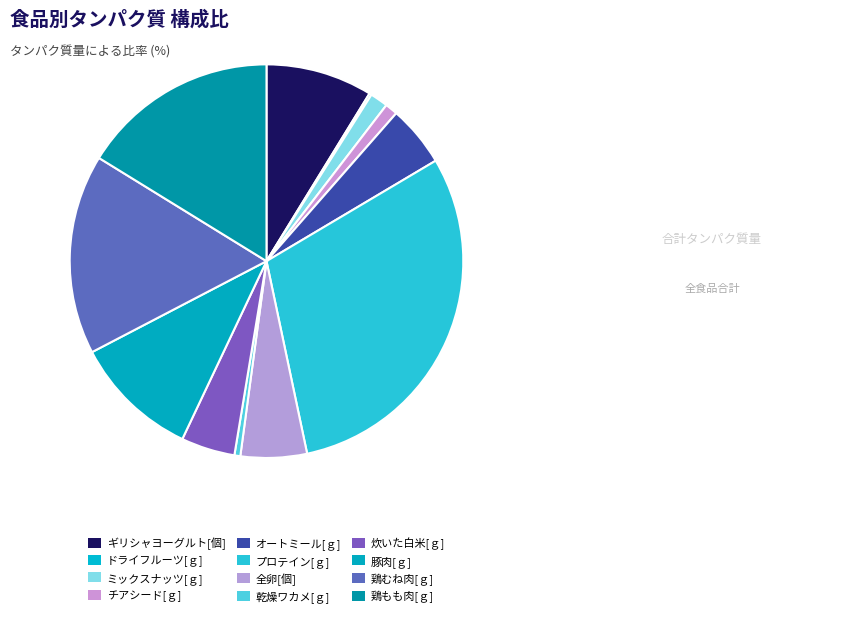

Does オートミール[ｇ] account for over 50% of the chart?

No